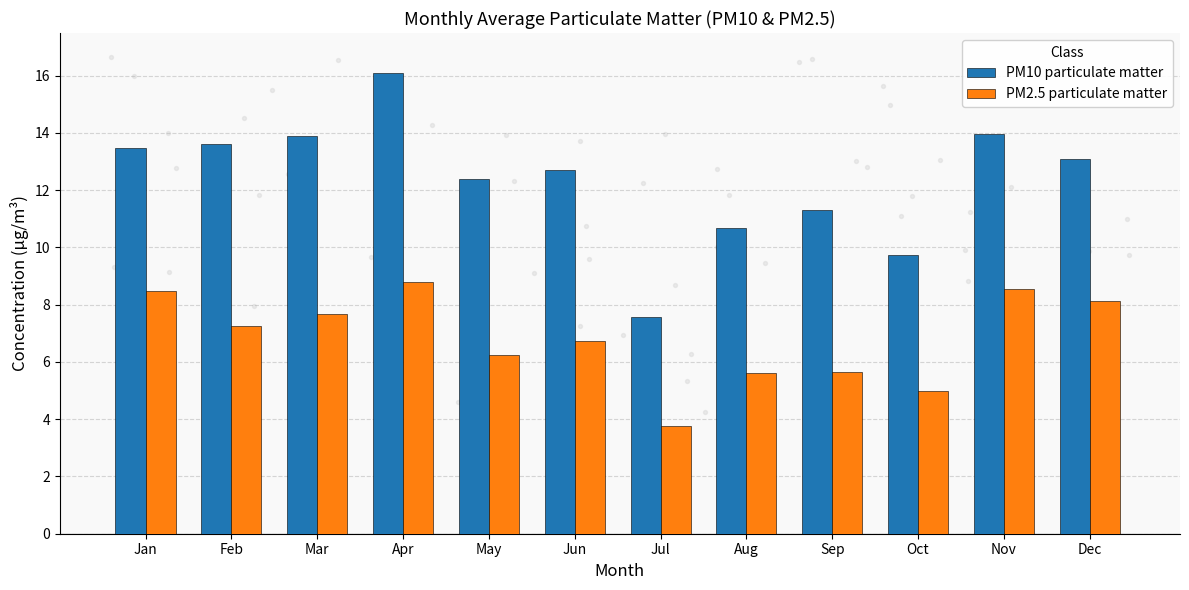

At how many categories does at least one series exceed 12?

8